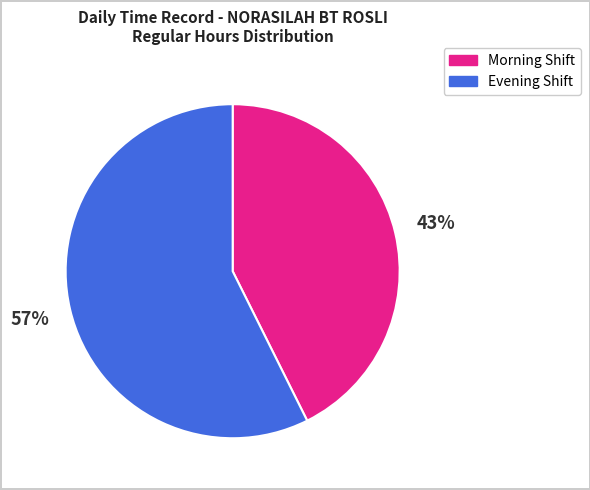

What percentage is the Evening Shift slice, to the nearest percent?

57%